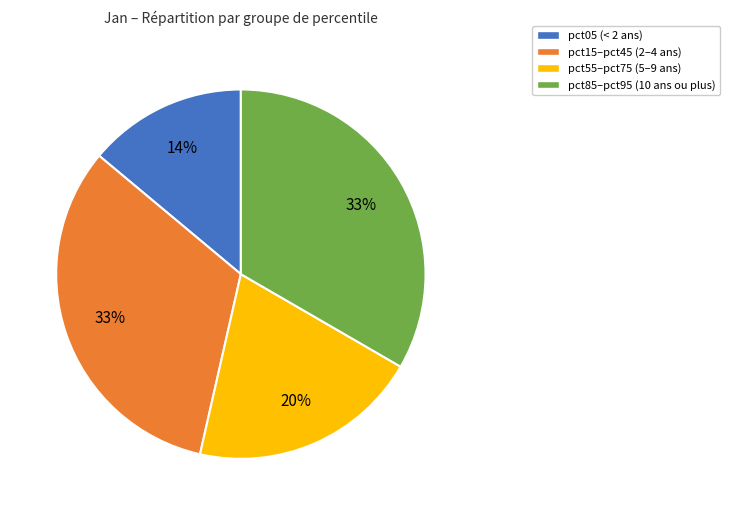

Is there any slice that represents more than half of the pie?

No